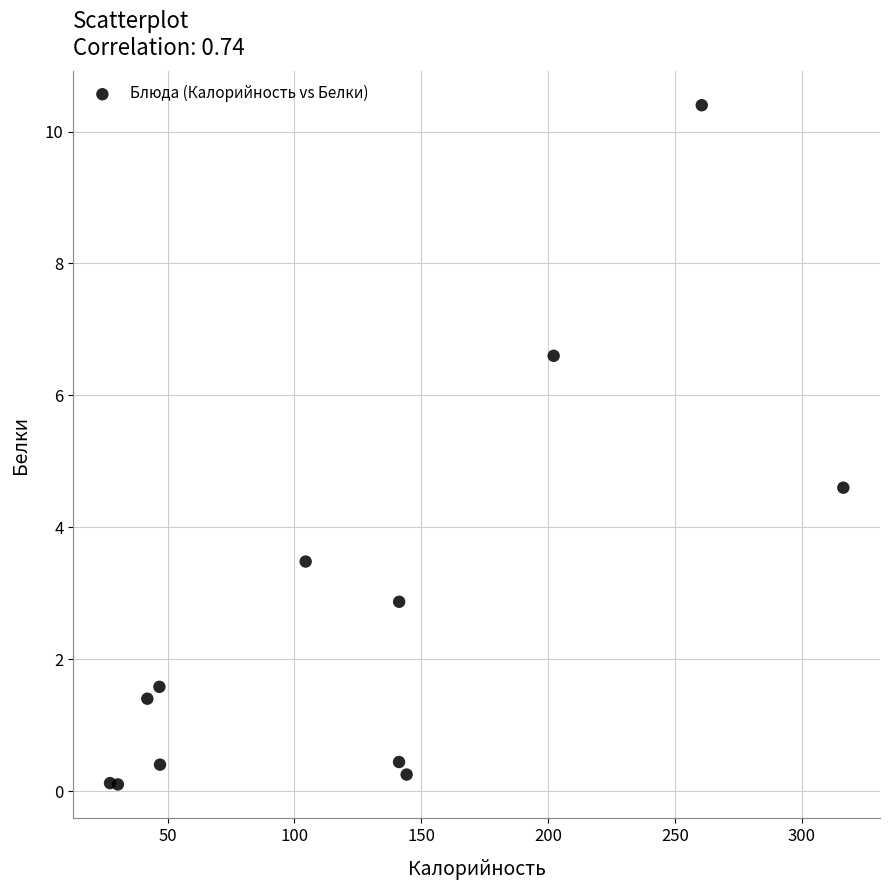

What Y value in the scatter plot is closest to 5?

4.6